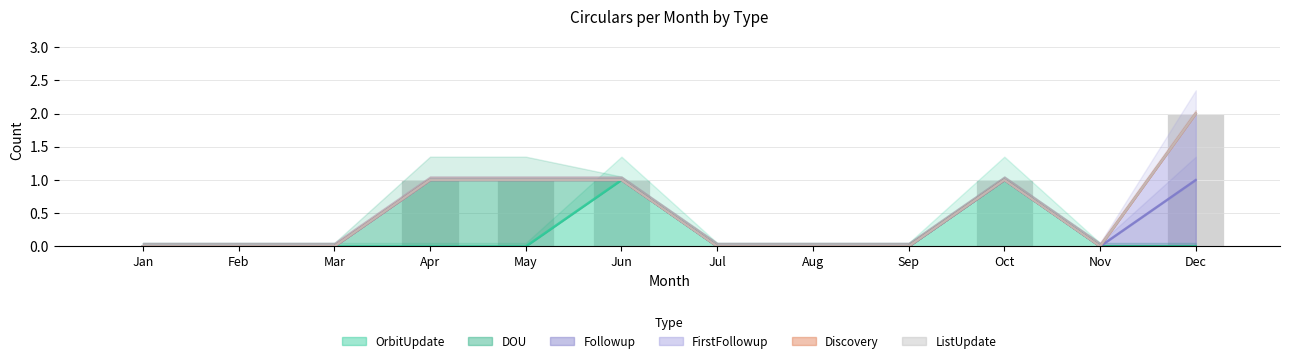

What is the greatest value displayed?

1